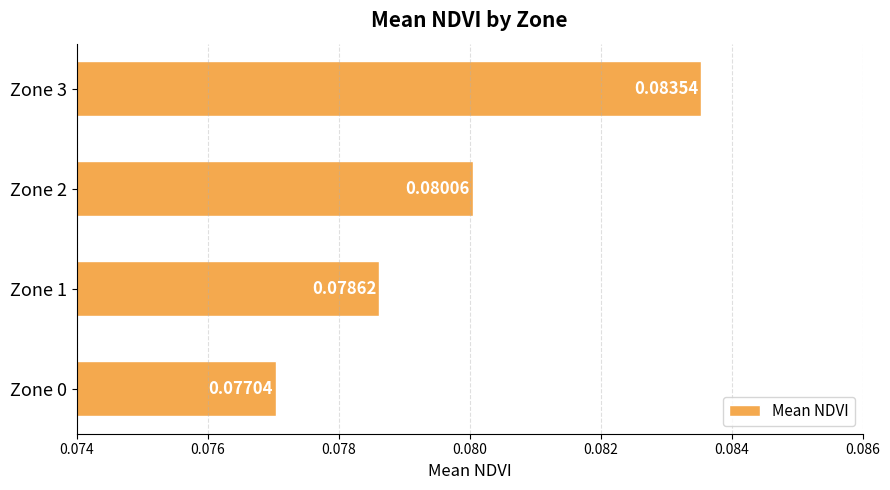

Which has a higher value, Zone 2 or Zone 1?

Zone 2